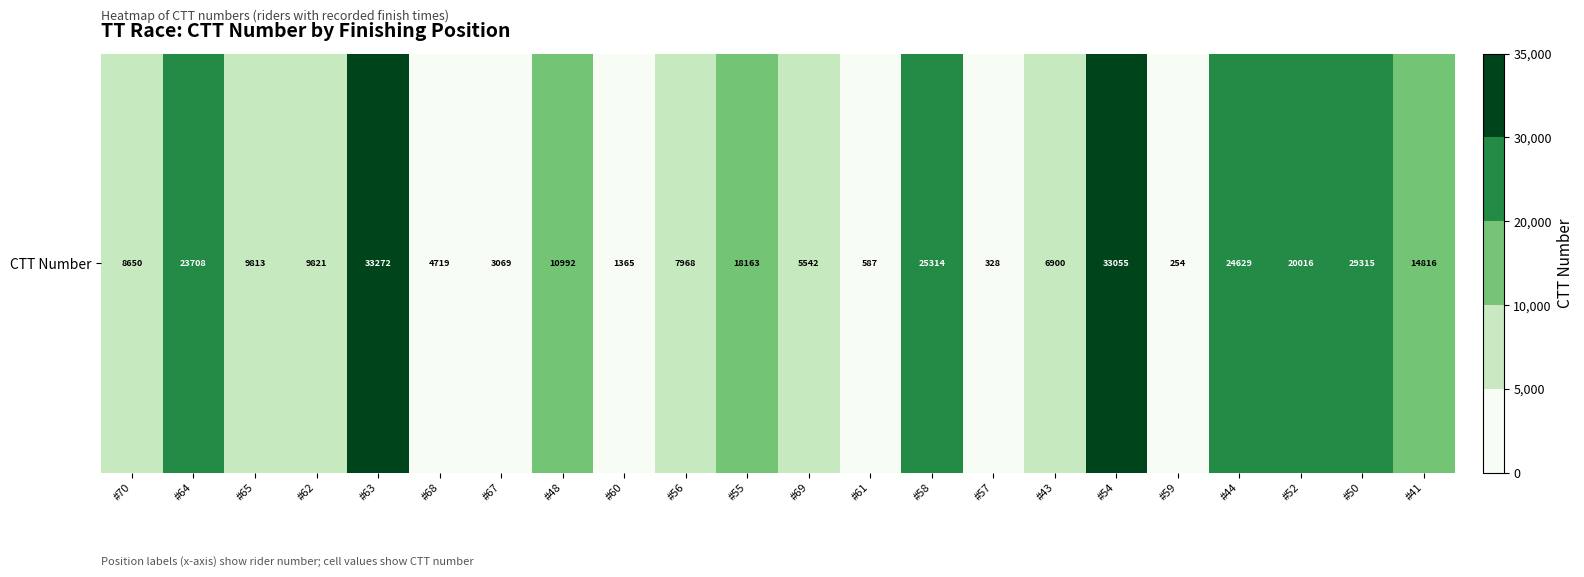

Rank the categories by value from lowest to highest.

#59, #57, #61, #60, #67, #68, #69, #43, #56, #70, #65, #62, #48, #41, #55, #52, #64, #44, #58, #50, #54, #63